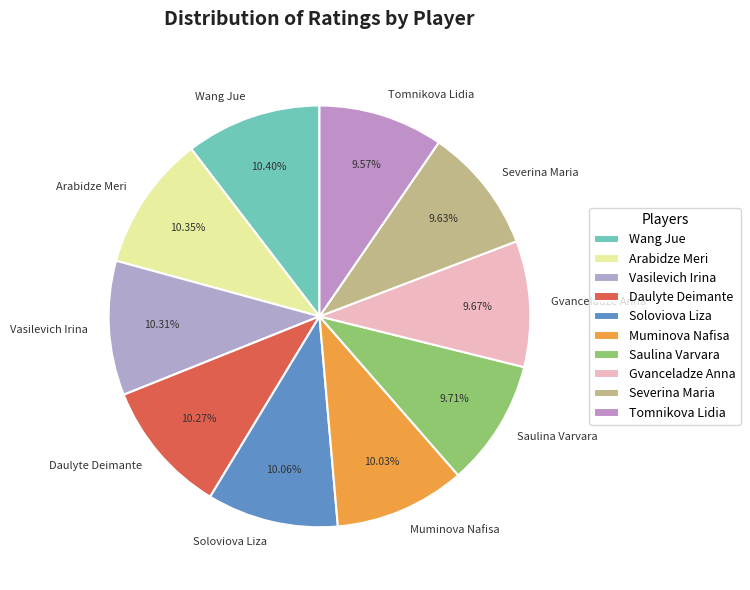

Is the sum of Saulina Varvara and Severina Maria greater than half?

No